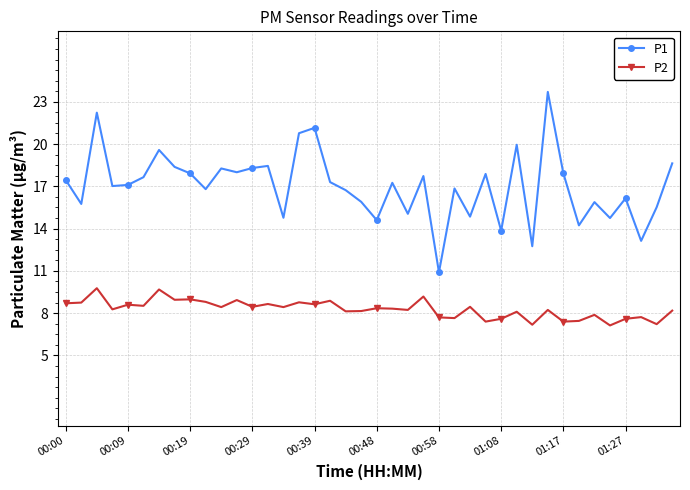

What is the smallest value displayed?

7.1